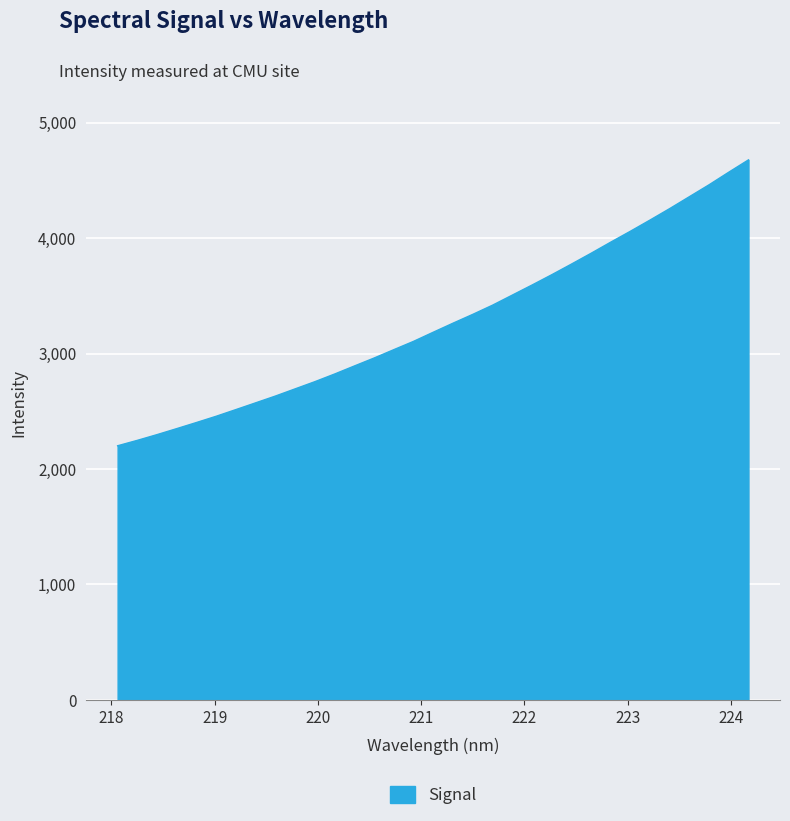

What is the greatest value displayed?

4677.6